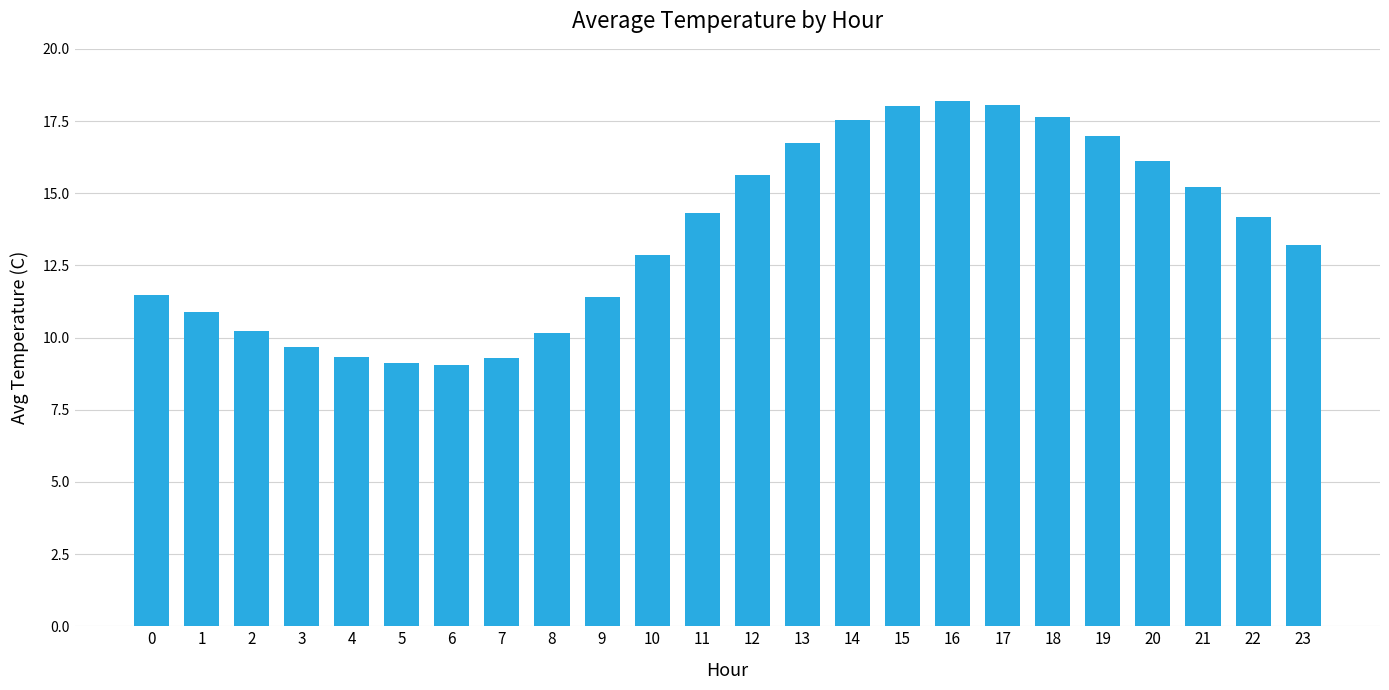

What is the difference between the second highest and minimum values?

9.0